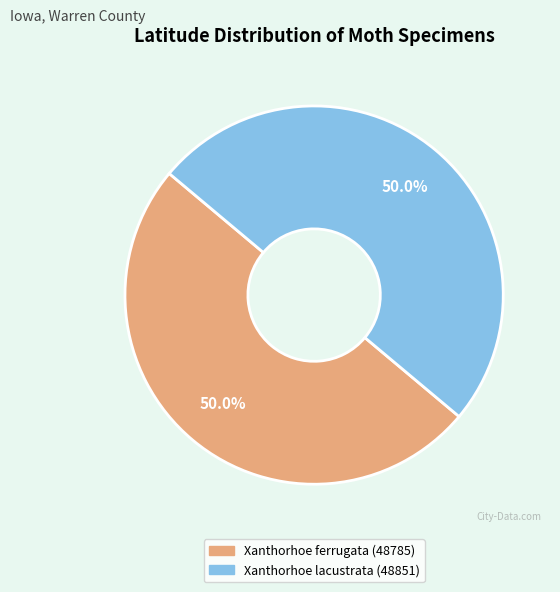

Is it true that Xanthorhoe lacustrata (48851) is 50% of the pie?

True